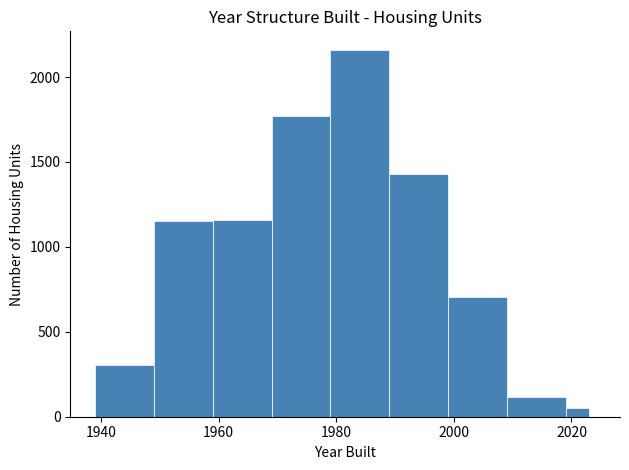

Around what value on the x-axis is the tallest bar? Give the approximate position of its centre, as read against the axis.

1984